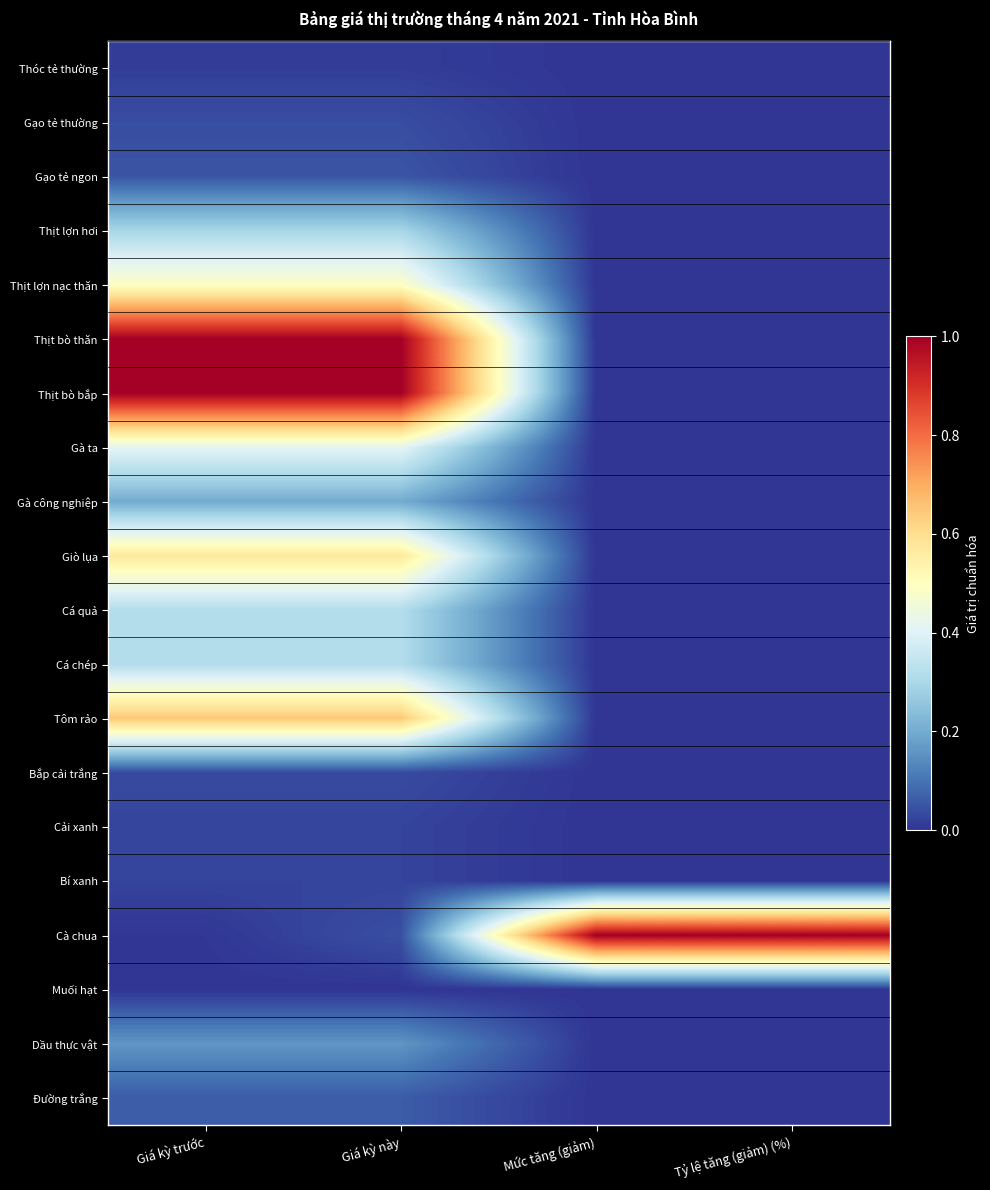

At which category is the sum across all series the highest?

Giá kỳ này